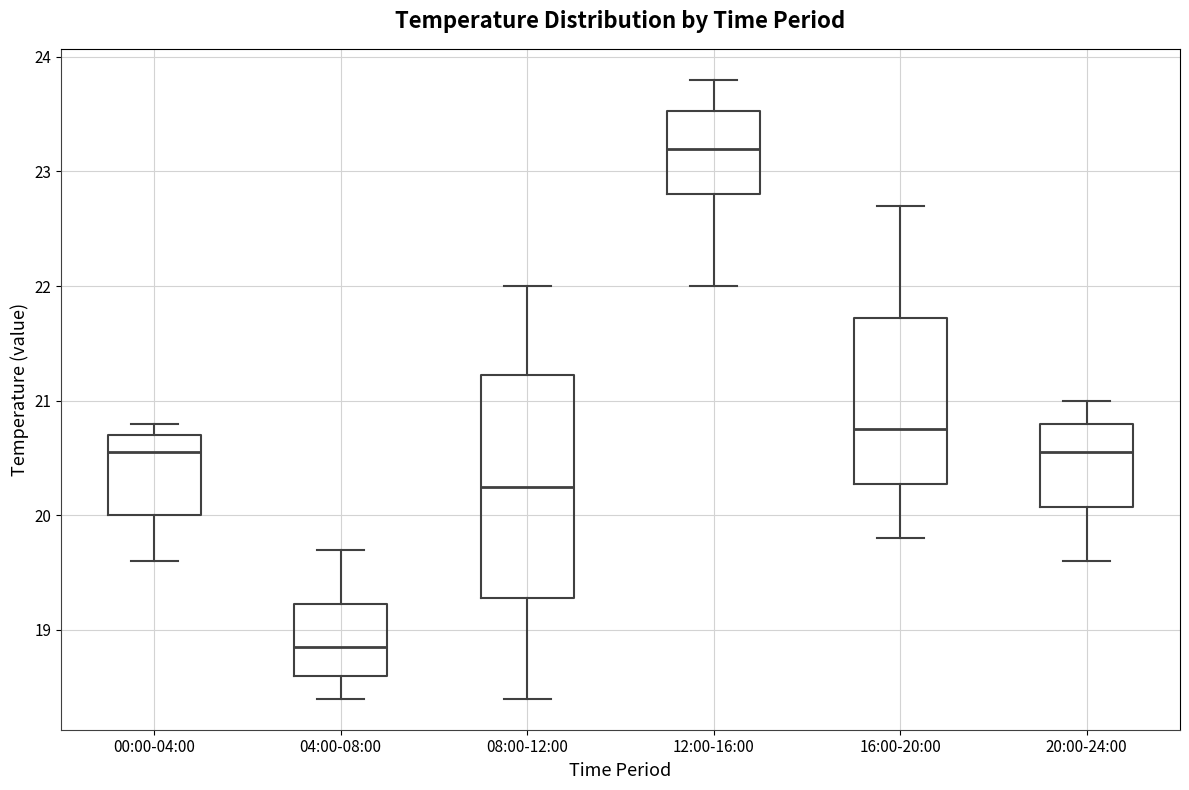

Which box has the highest median line?

12:00-16:00